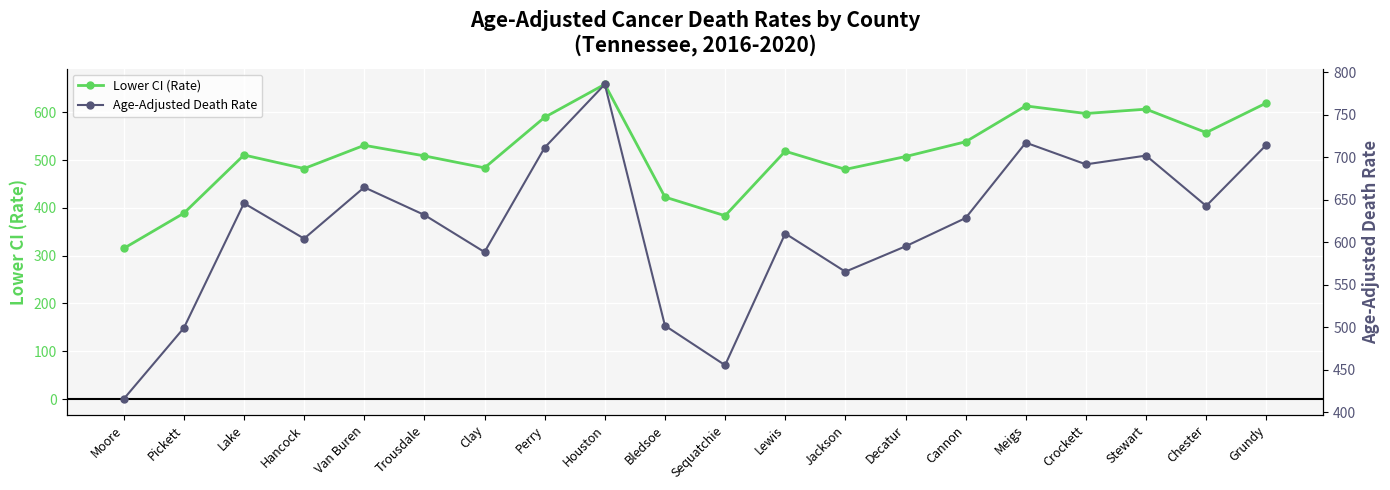

How many values in the Lower CI (Rate) series exceed 518?

10